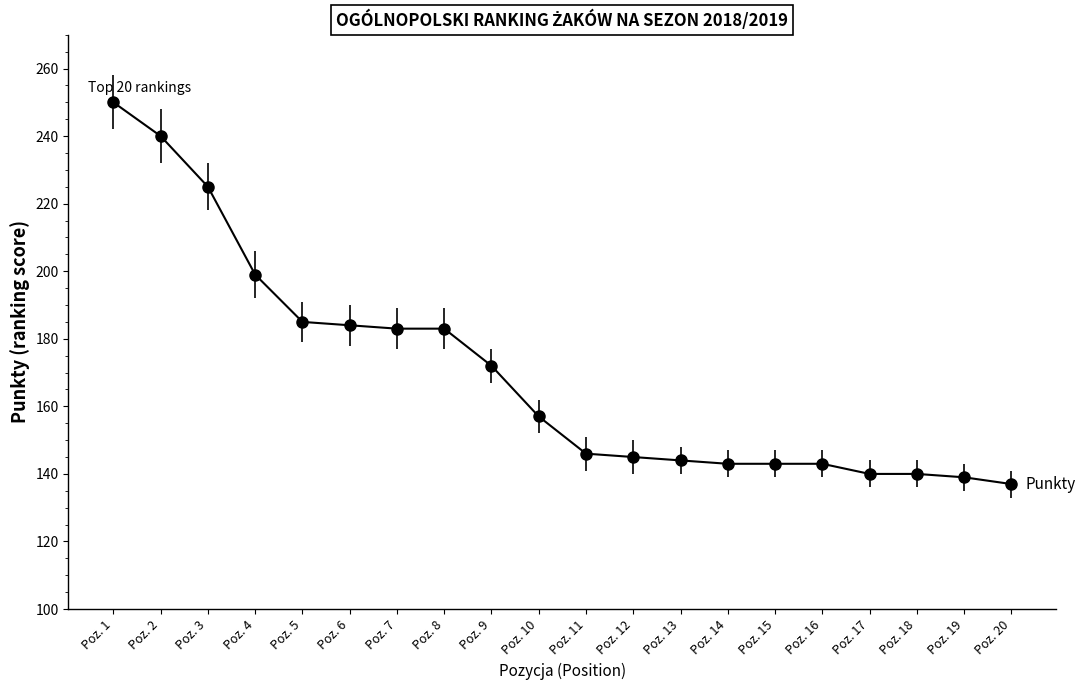

Reading left to right, extract all data points from this chart.

Poz. 1=250	Poz. 2=240	Poz. 3=225	Poz. 4=199	Poz. 5=185	Poz. 6=184	Poz. 7=183	Poz. 8=183	Poz. 9=172	Poz. 10=157	Poz. 11=146	Poz. 12=145	Poz. 13=144	Poz. 14=143	Poz. 15=143	Poz. 16=143	Poz. 17=140	Poz. 18=140	Poz. 19=139	Poz. 20=137